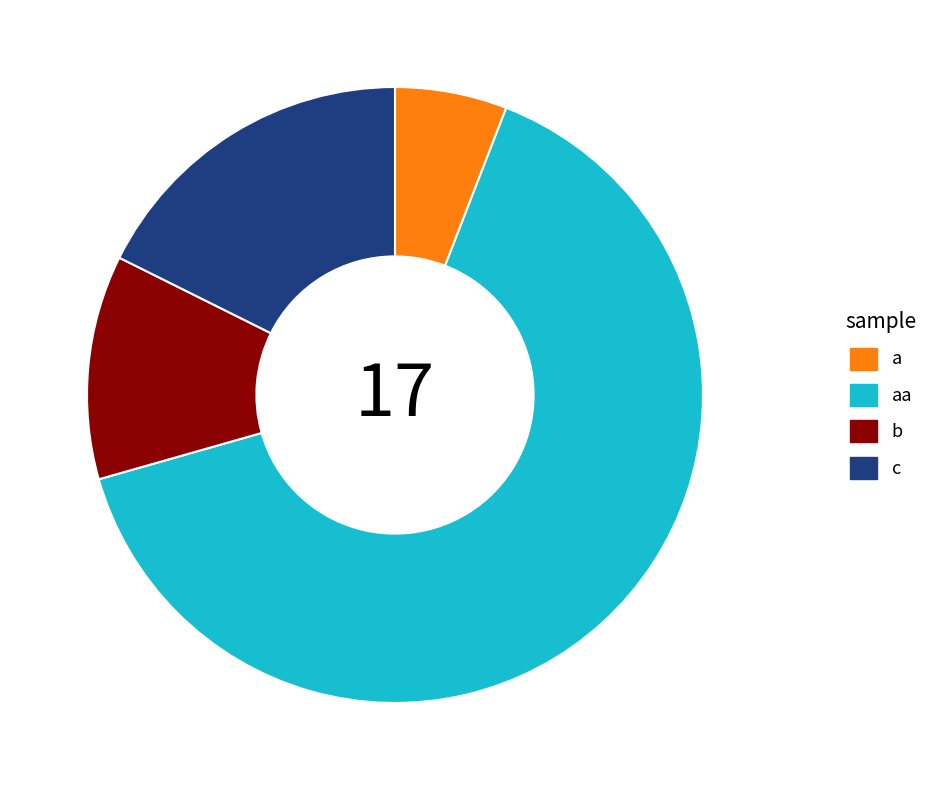

Rank the categories by value from highest to lowest.

aa, c, b, a